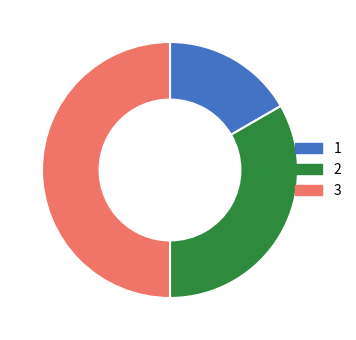

What is the ratio of the value at 3 to the value at 2?

1.5